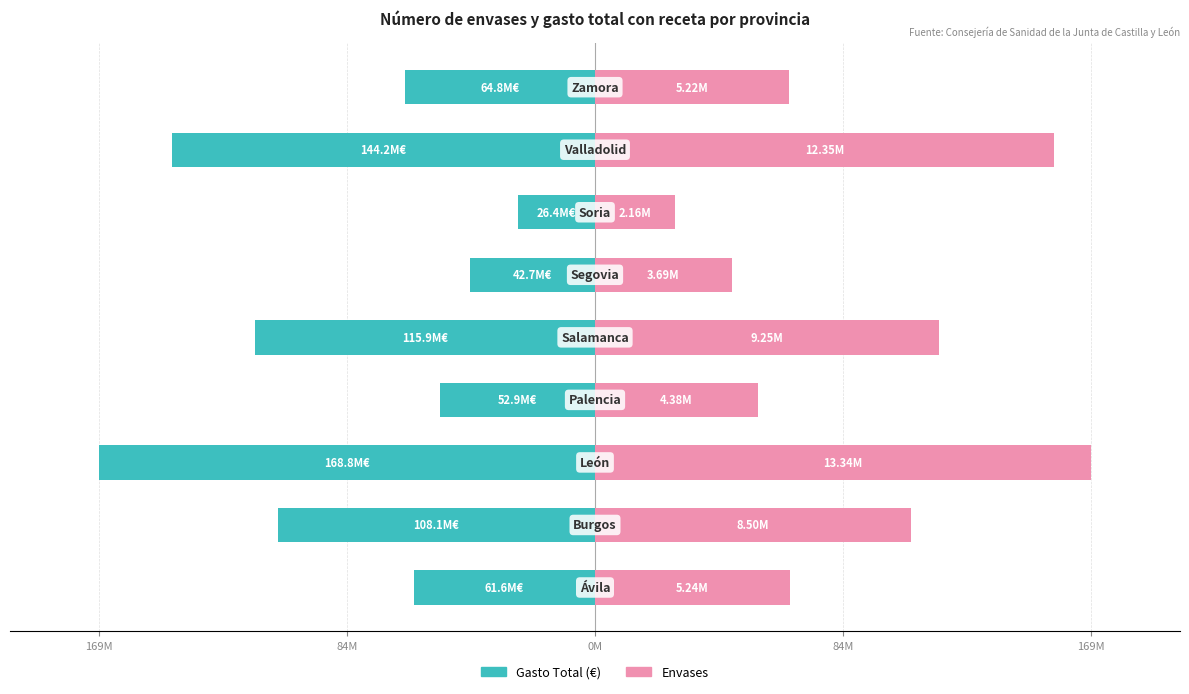

How many bars are there in total?

18